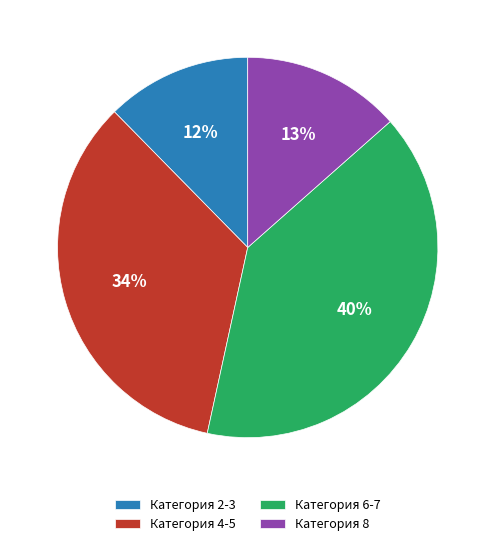

True or false: Категория 8 accounts for 13% of the total.

True